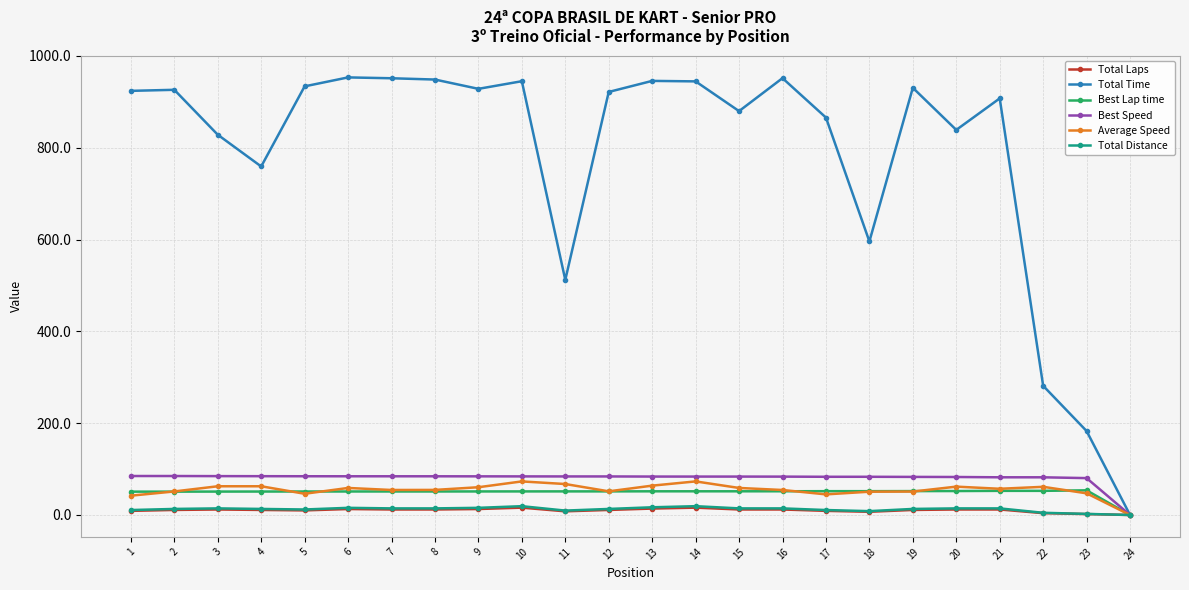

Which series has the widest spread of values?

Total Time